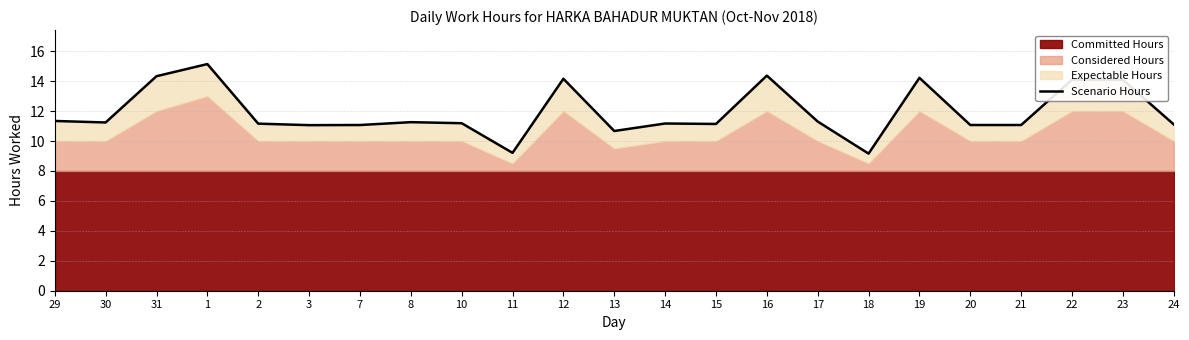

At which category does the chart reach its peak across all series?

1